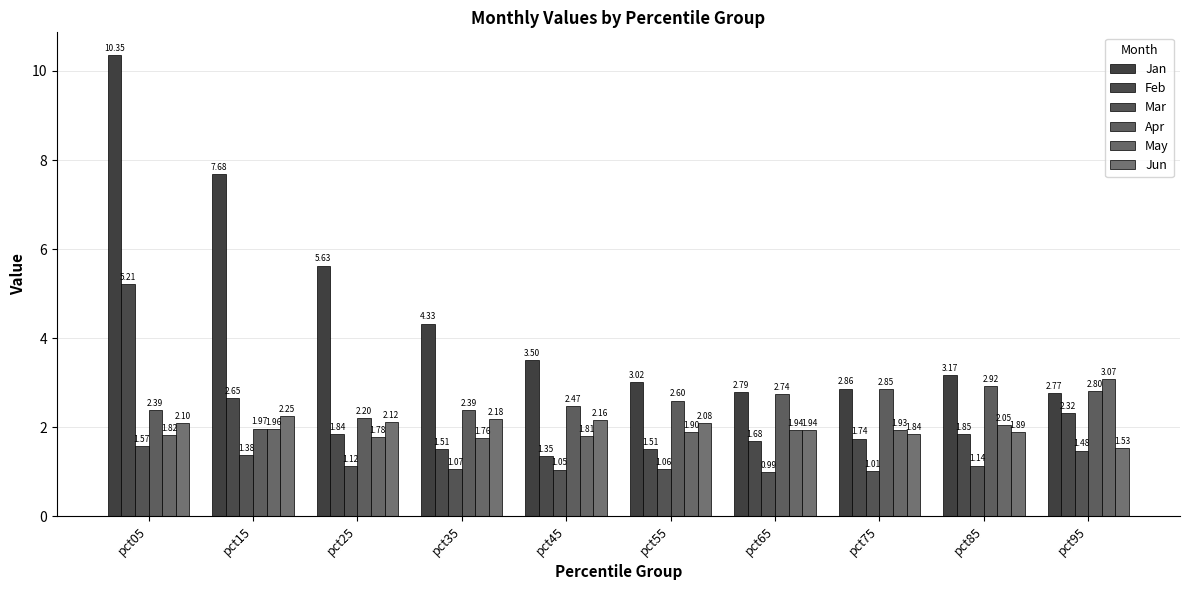

Does the chart contain any negative values?

No